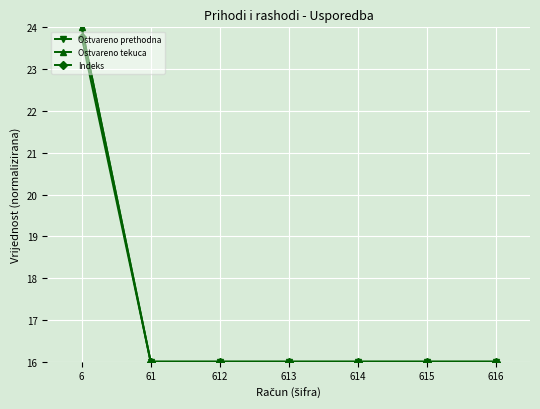

At which category is the sum across all series the highest?

6